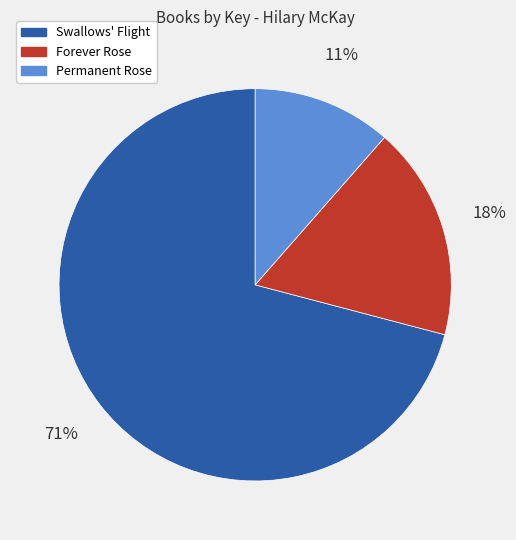

To the nearest percent, what is the difference between the Forever Rose and Swallows' Flight slice percentages?

53%